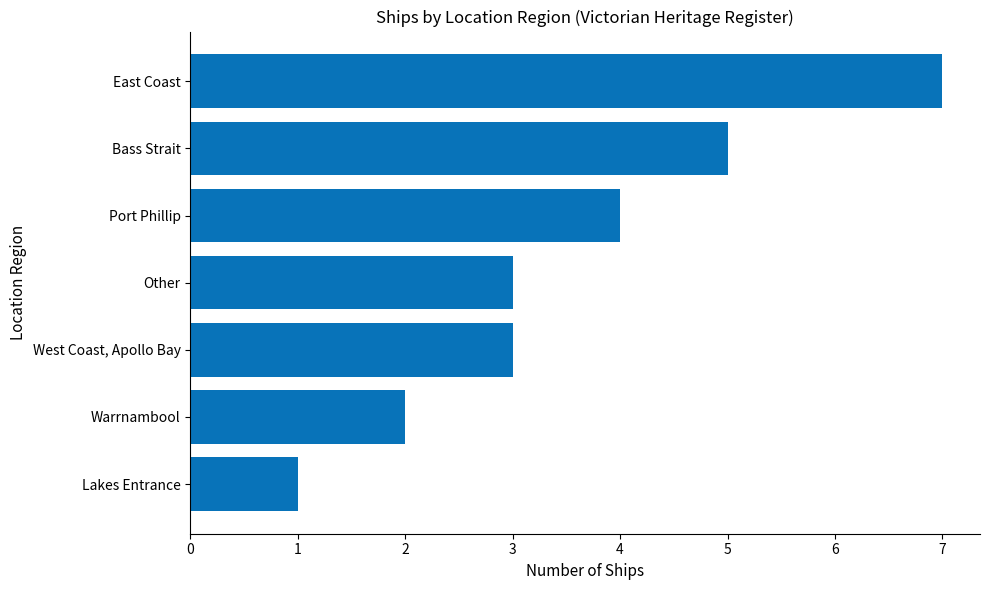

What is the difference between the maximum and second lowest values?

5